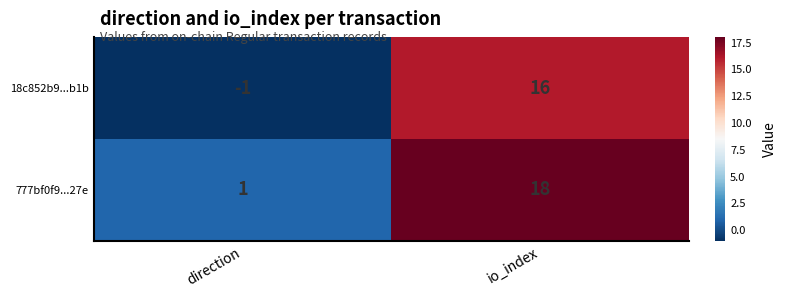

List the series in order of their peak value, highest first.

777bf0f9...27e, 18c852b9...b1b